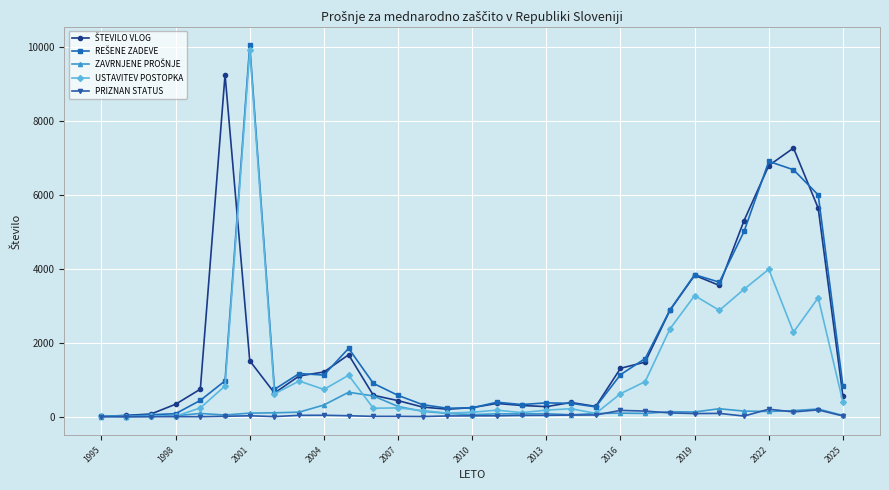

What is the maximum value shown in the chart?

10042